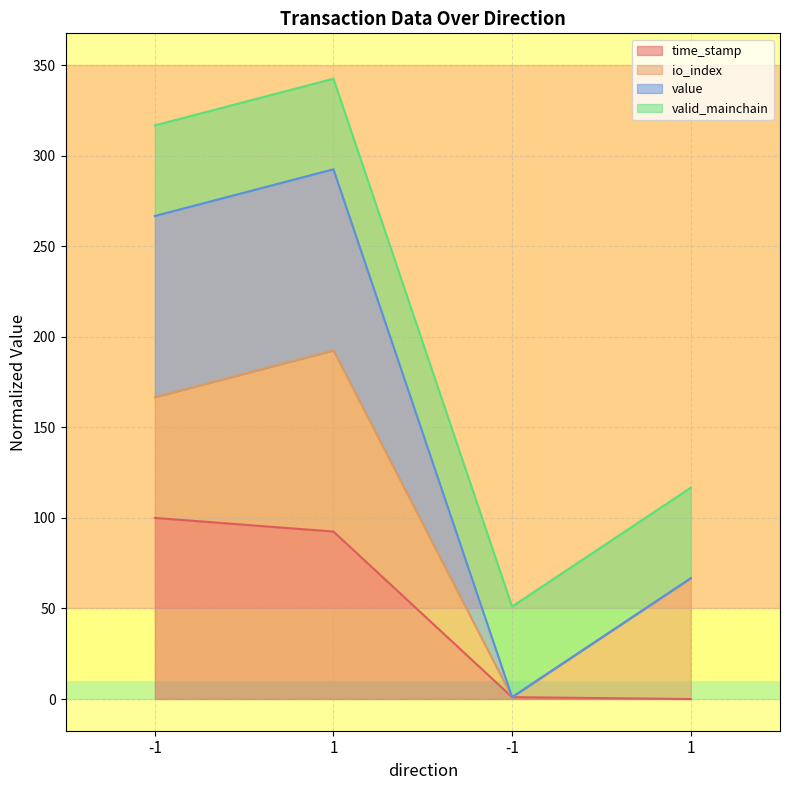

True or false: value and time_stamp cross at least once.

False